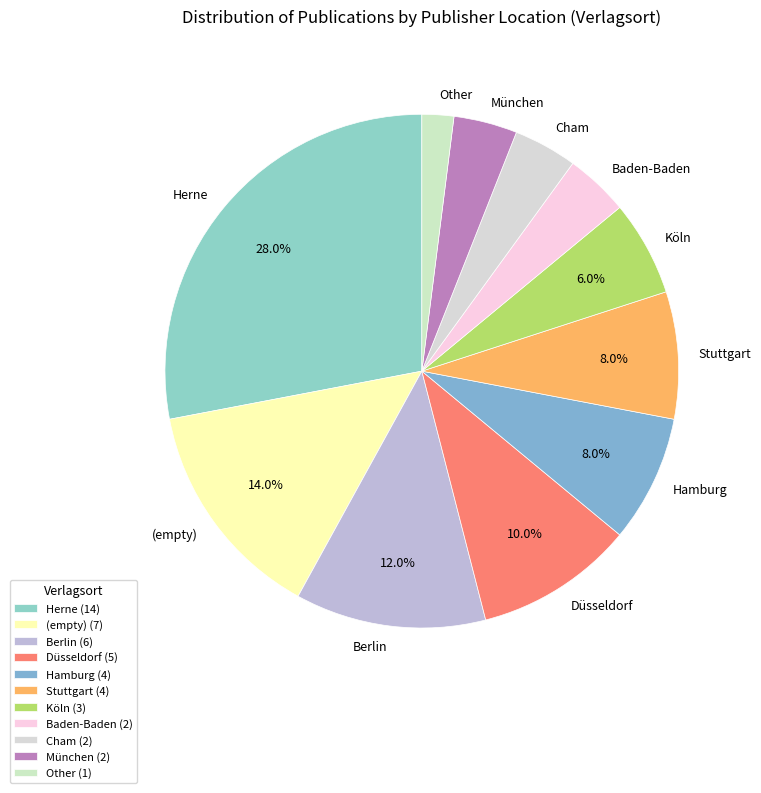

Which has a higher value, Köln or Baden-Baden?

Köln